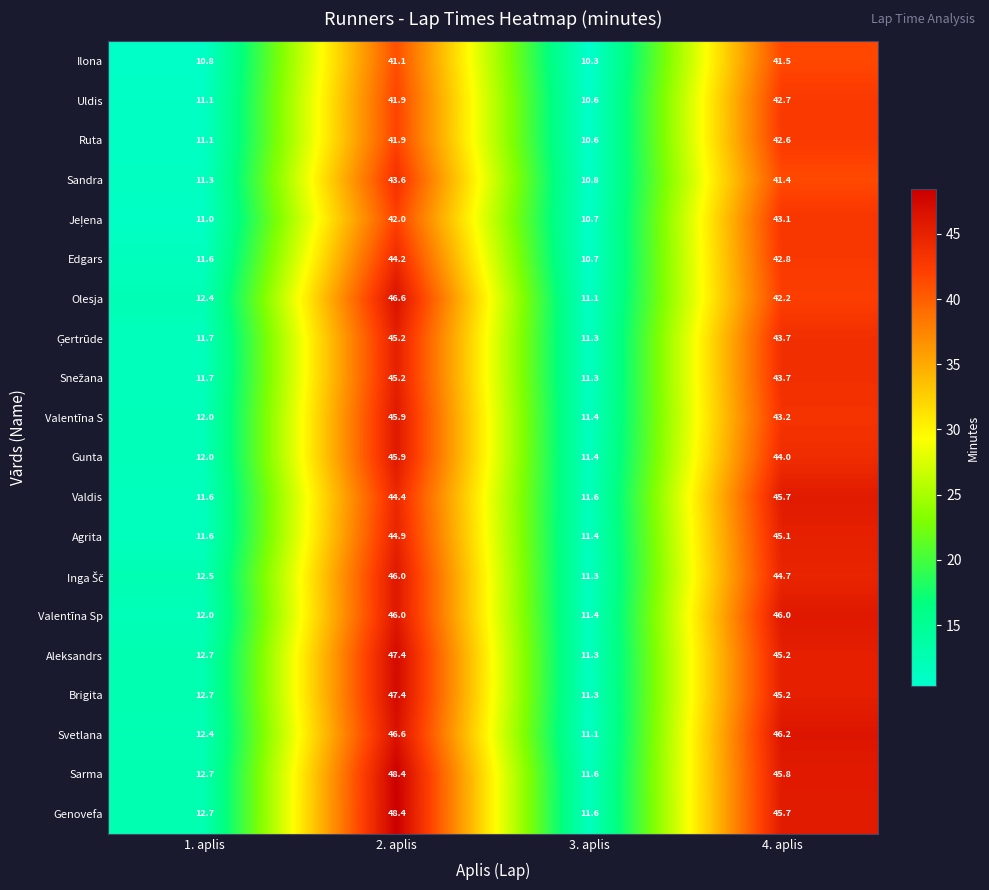

What is the difference between the second highest and second lowest values in the Valdis series?

32.8